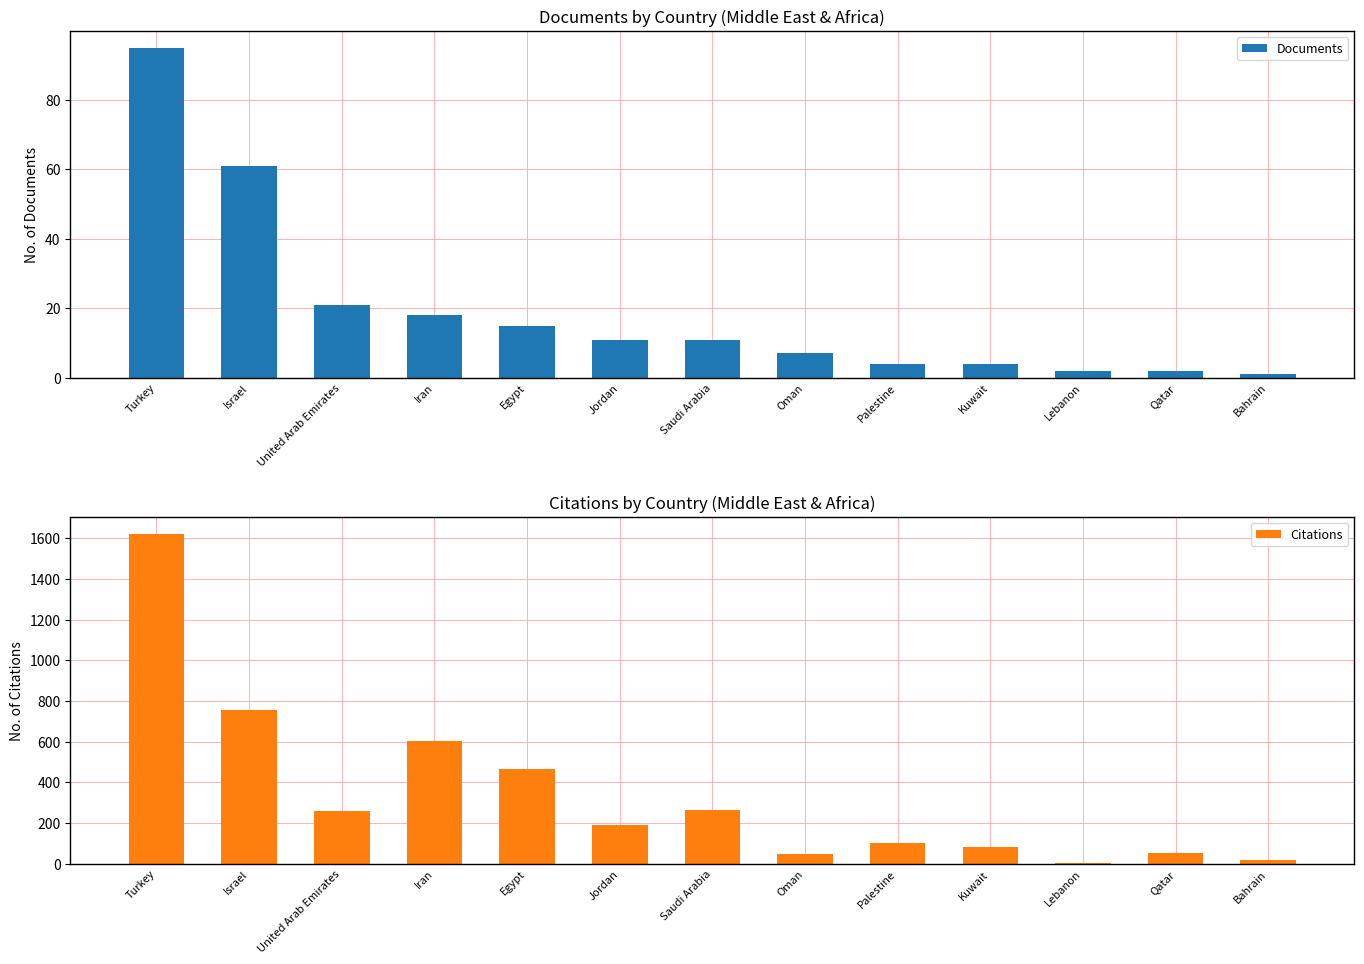

Is the value of Citations at Egypt greater than the value of Documents at United Arab Emirates?

Yes